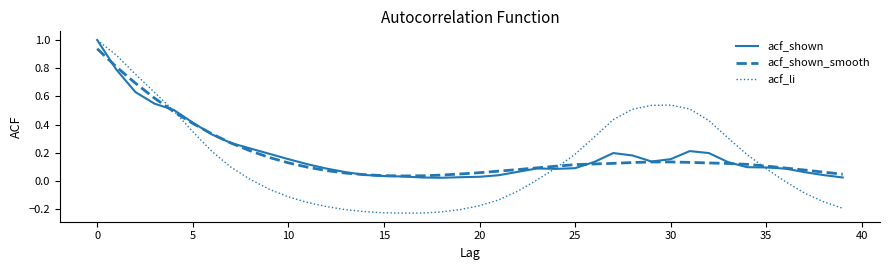

Which series has the widest spread of values?

acf_li